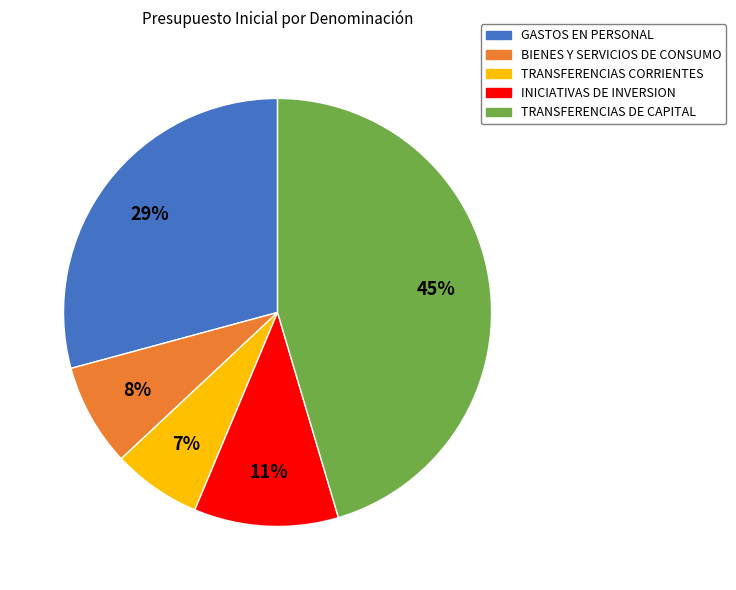

Which category has the biggest portion of the pie?

TRANSFERENCIAS DE CAPITAL